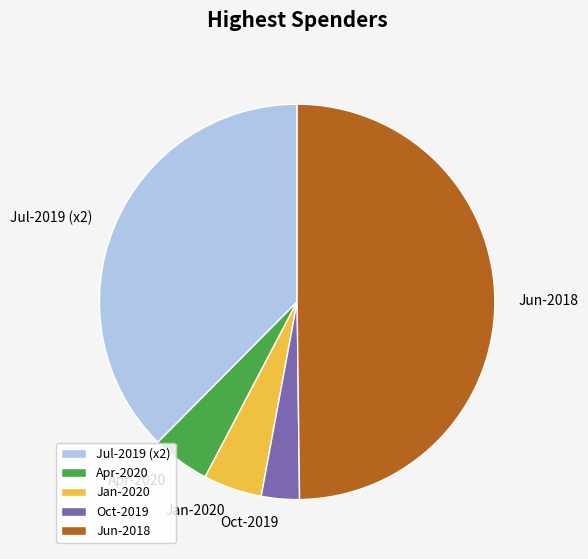

Does Jan-2020 represent more than half of the total?

No